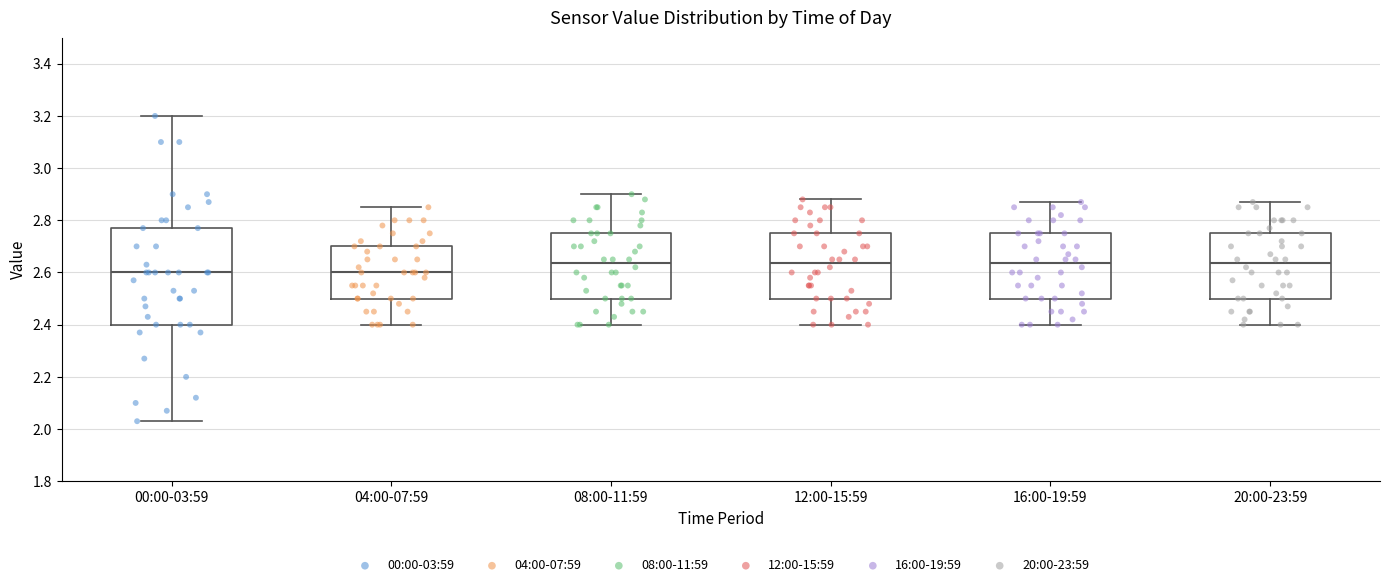

Where does the upper whisker of the box for 08:00-11:59 end on the y-axis? The values are not printed on the chart, so give them approximately, as read against the axis.

2.90